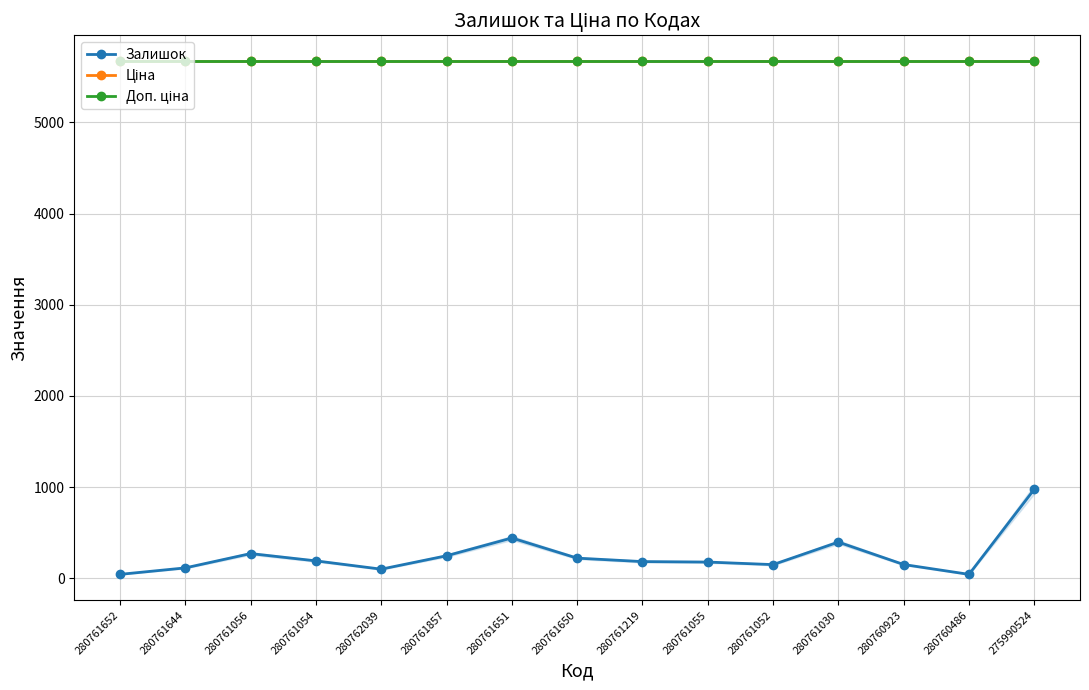

Is this an area chart (filled region under the line)?

Yes